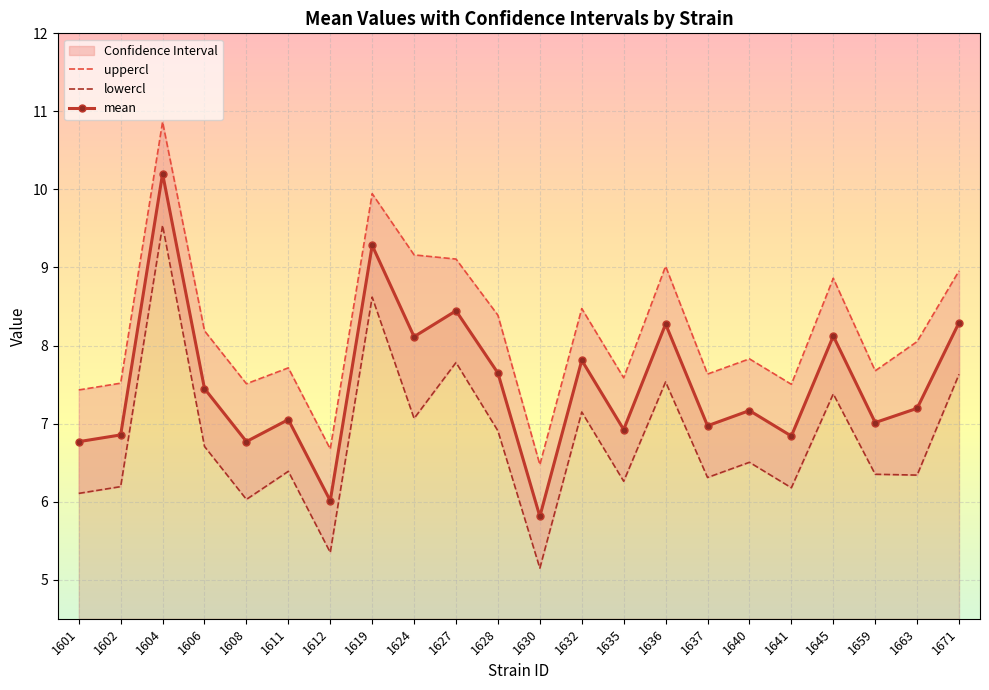

At 1628, list the series in order from smallest to largest.

lowercl, mean, uppercl